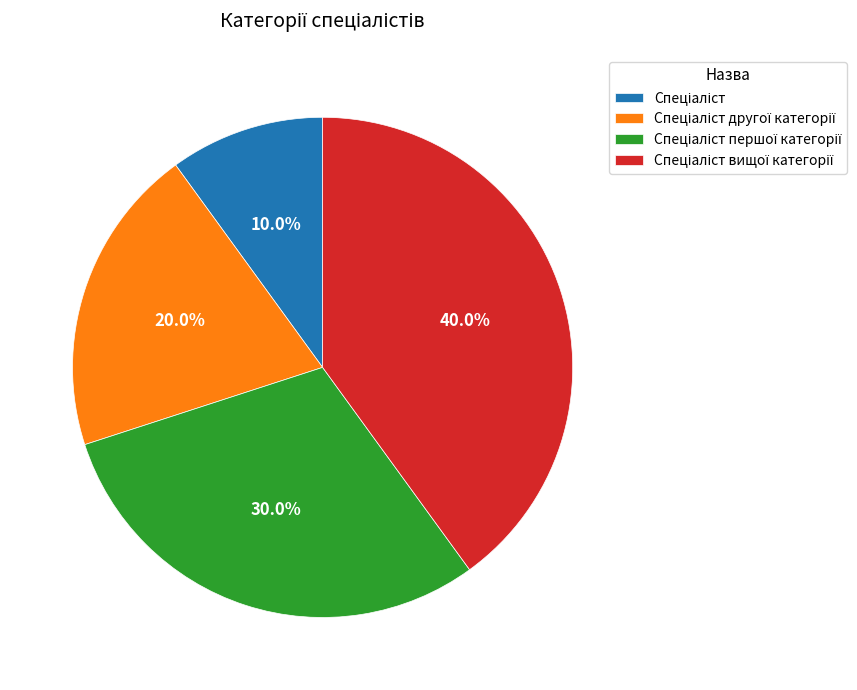

Is there any slice that represents more than half of the pie?

No